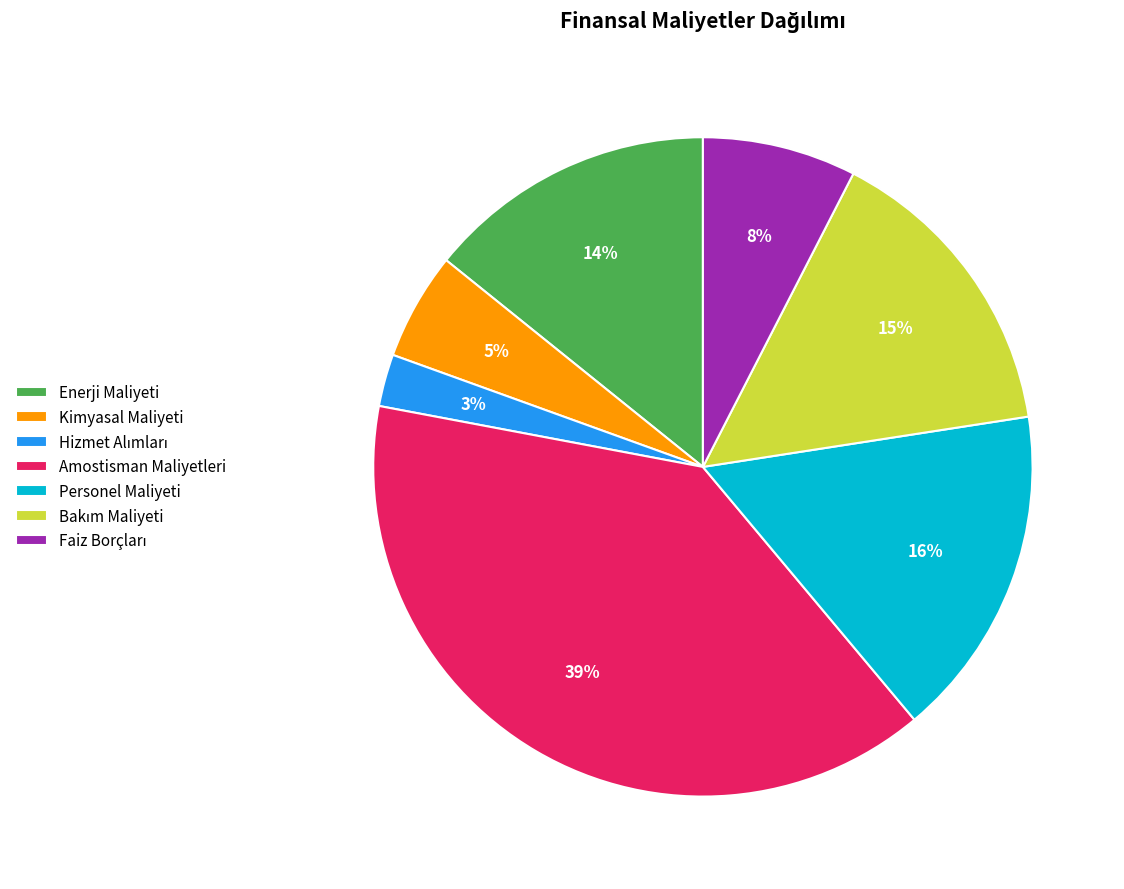

What percentage is the Enerji Maliyeti slice, to the nearest percent?

14%